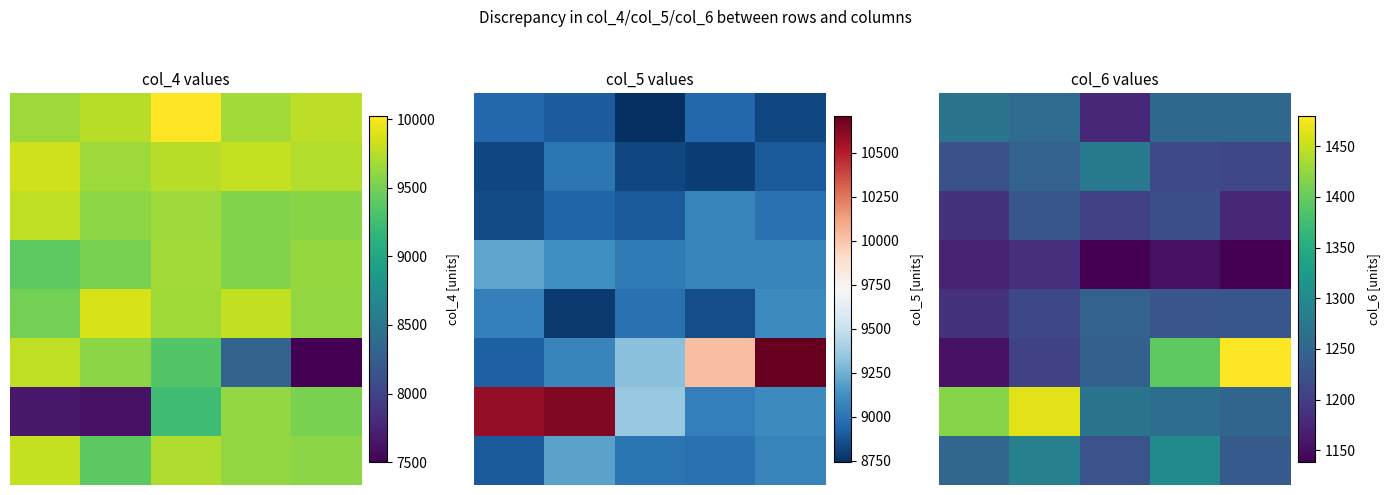

Which series has the largest total across all categories?

6